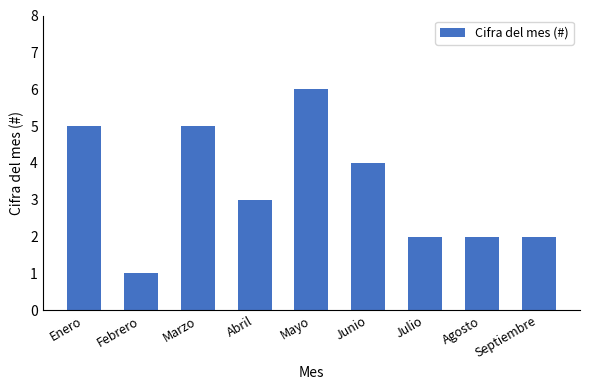

What is the label of the 4th bar from the right?

Junio